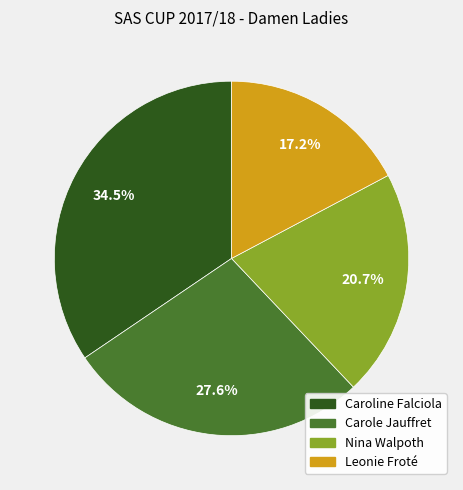

Is the sum of Carole Jauffret and Nina Walpoth greater than half?

No